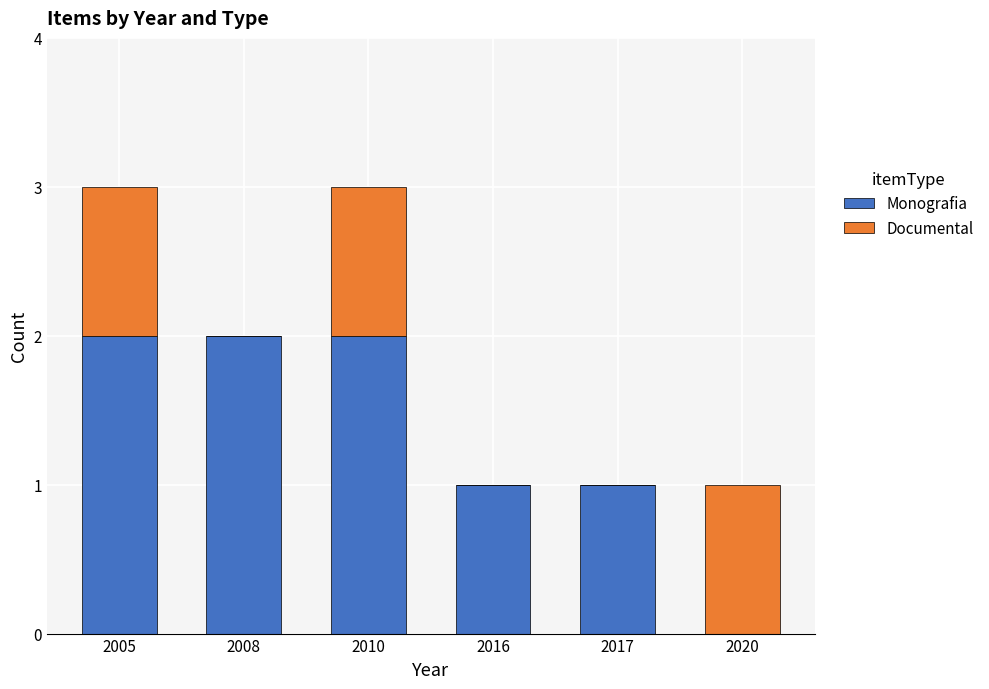

The value of Monografia at 2010 is 1. True or false?

False